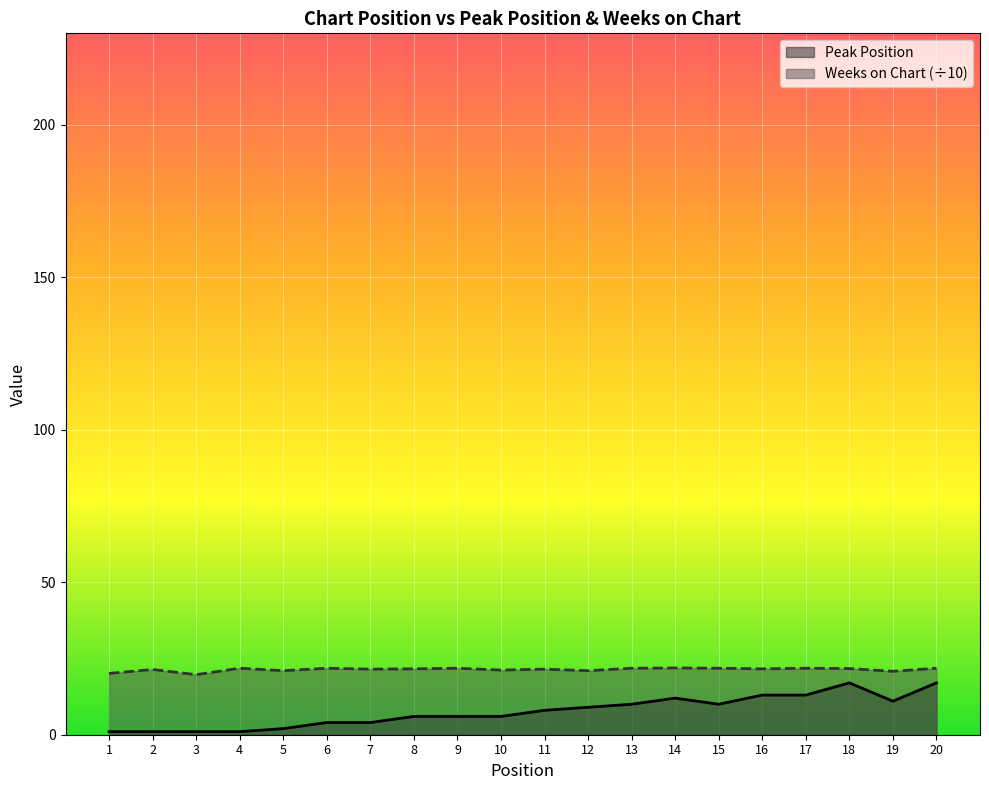

Rank the series by their maximum value, from lowest to highest.

Peak Position, Weeks on Chart (÷10)